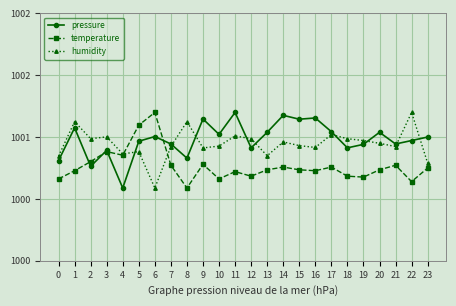

What is the difference between the second highest and minimum values in the humidity series?

0.5